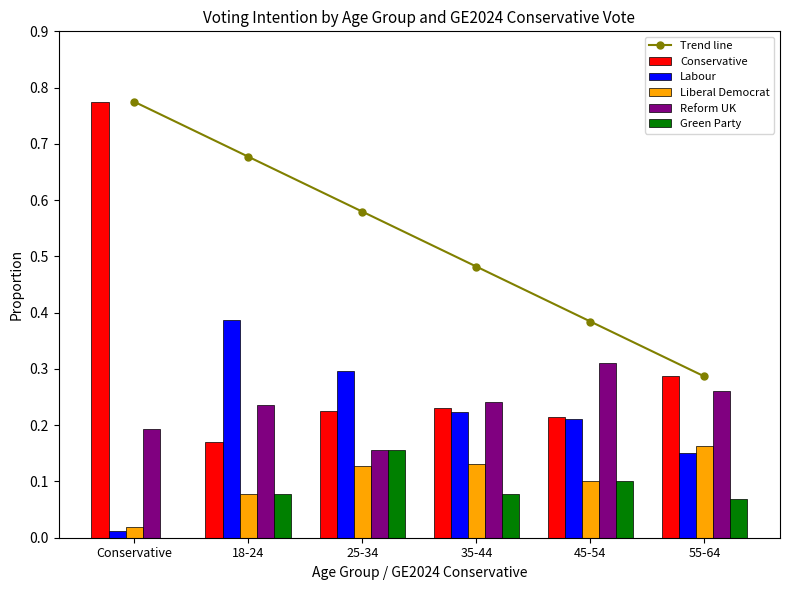

What is the value of the Green Party bar at the 2nd from the left?

0.1